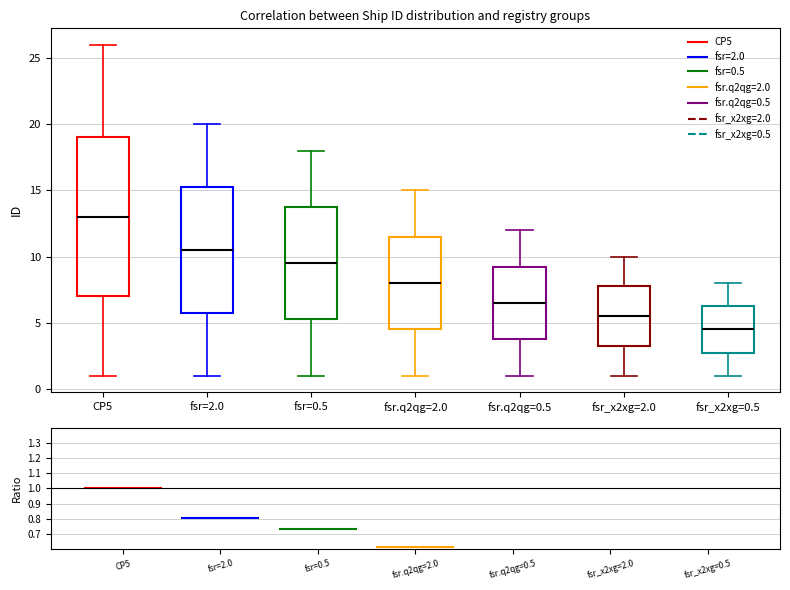

Where is the upper edge of the box for fsr_x2xg=0.5 on the y-axis? The values are not printed on the chart, so give them approximately, as read against the axis.

6.5